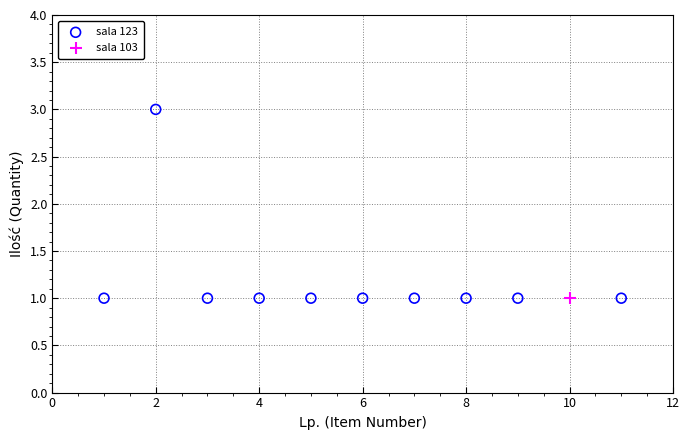

What are all the series names shown in the legend?

sala 123, sala 103